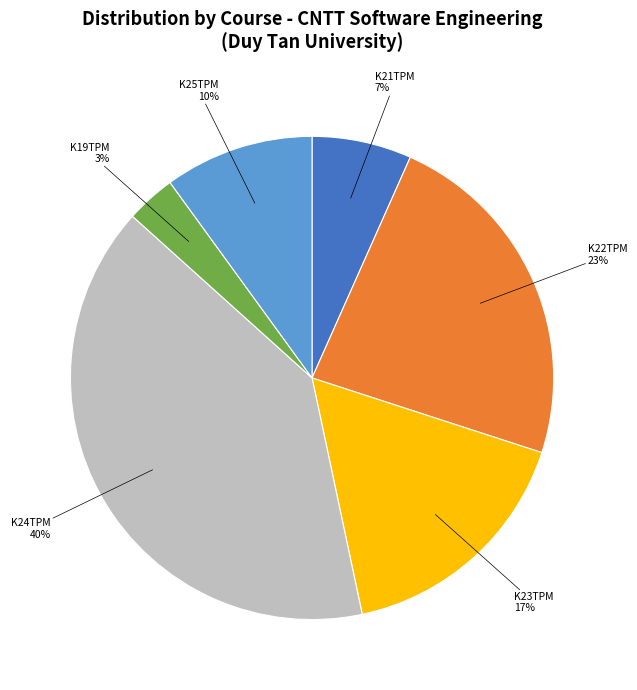

To the nearest percent, what is the average slice percentage?

17%